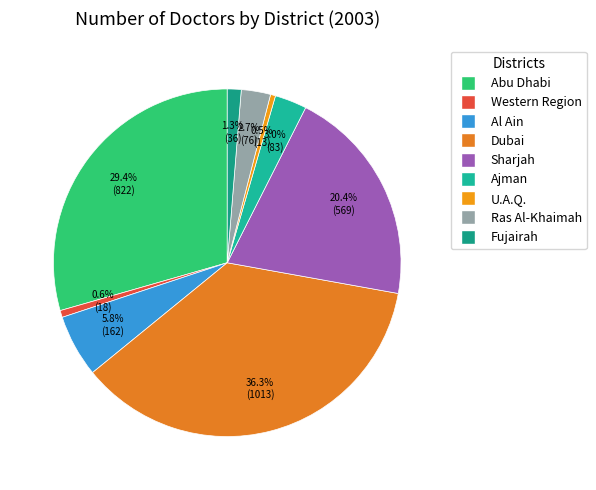

Does Fujairah represent more than half of the total?

No